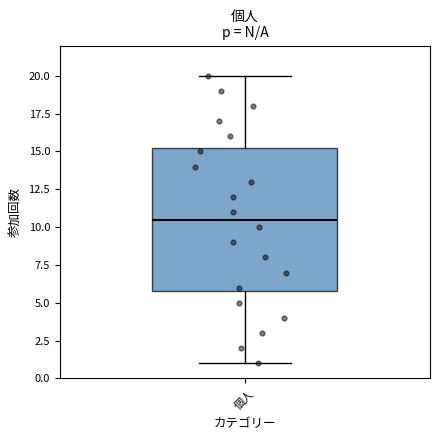

Transcribe this box plot: give where the median line is, the range the box spans, and where the two whiskers end, as read against the y-axis. The values are not printed on the chart, so give them approximately, as read against the axis.

median 10.5, box 6.0 to 15.5, whiskers 1.0 to 20.0